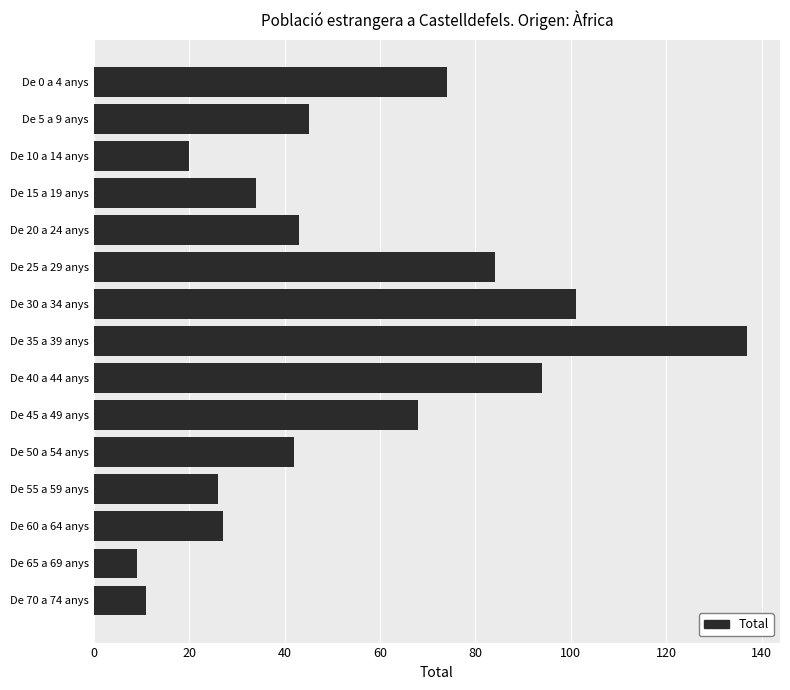

What is the difference between the maximum and minimum values?

128